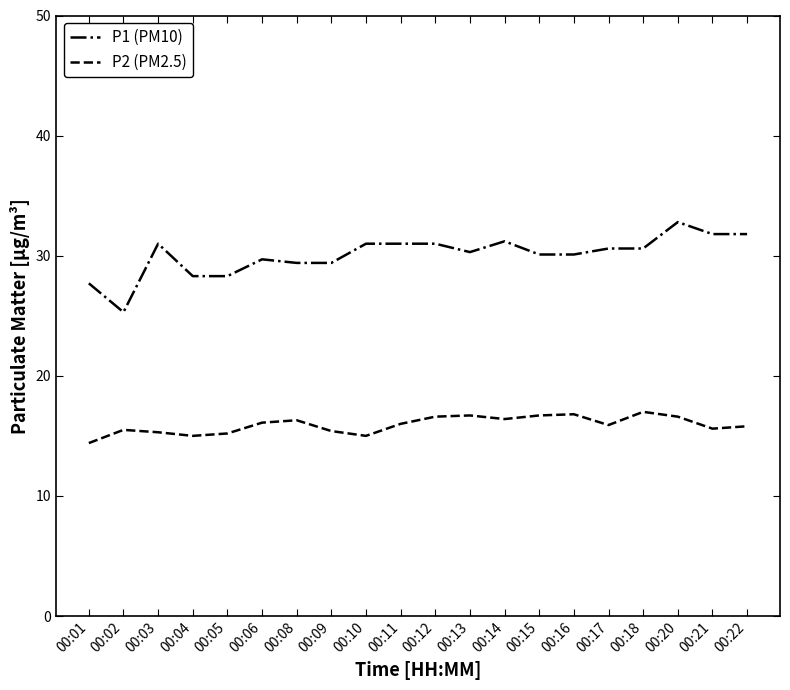

Which series has the largest range (max minus min)?

P1 (PM10)